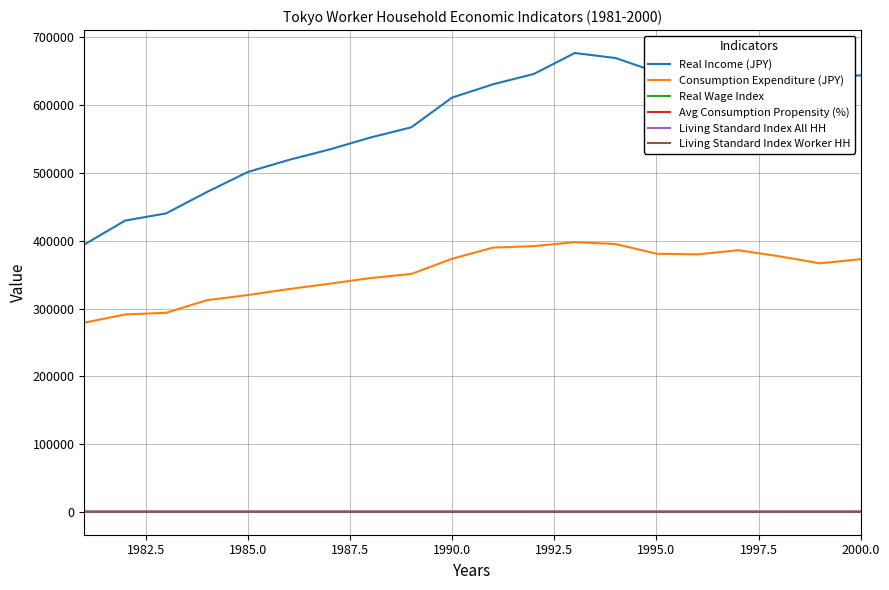

True or false: Avg Consumption Propensity (%) and Real Income (JPY) intersect in this chart.

False